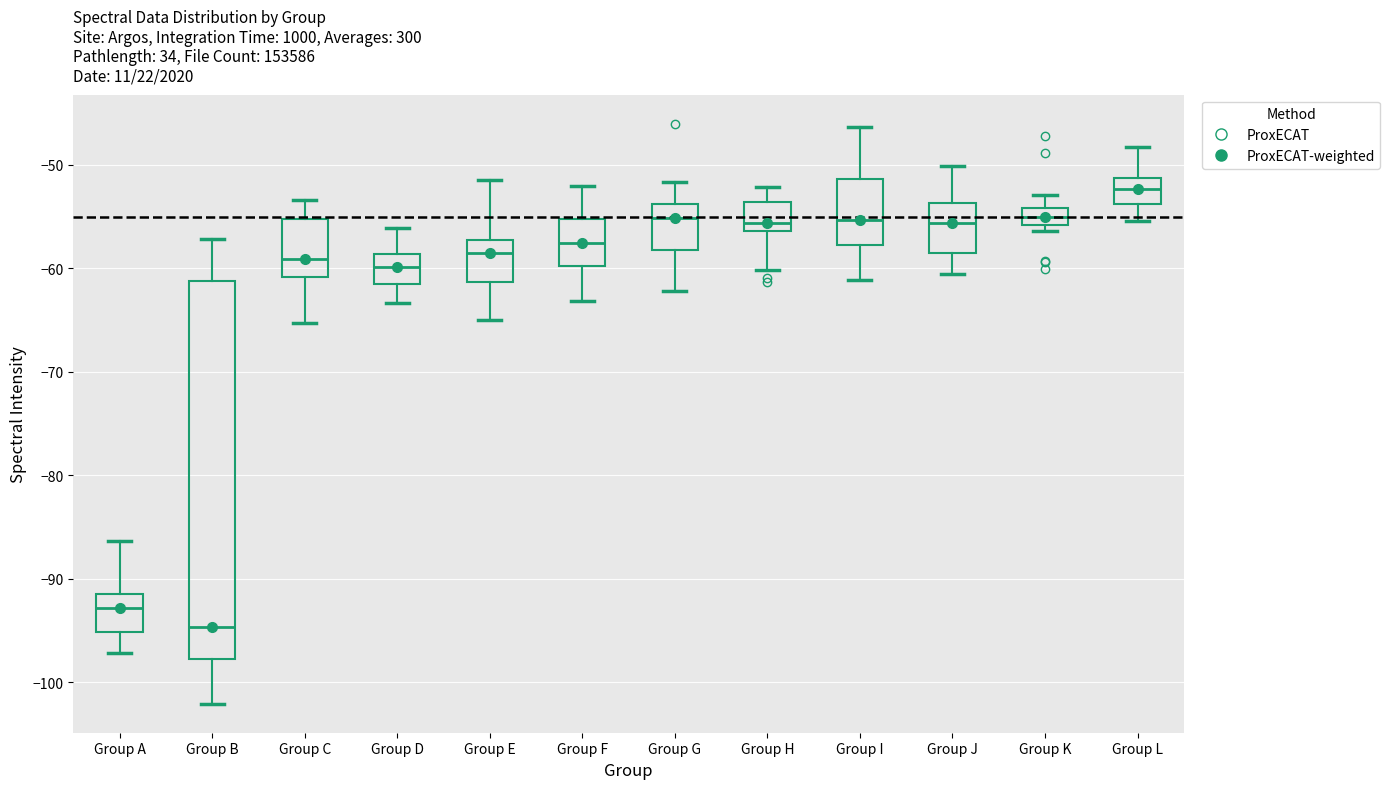

Which box is the tallest, from its lower edge to its upper edge?

Group B